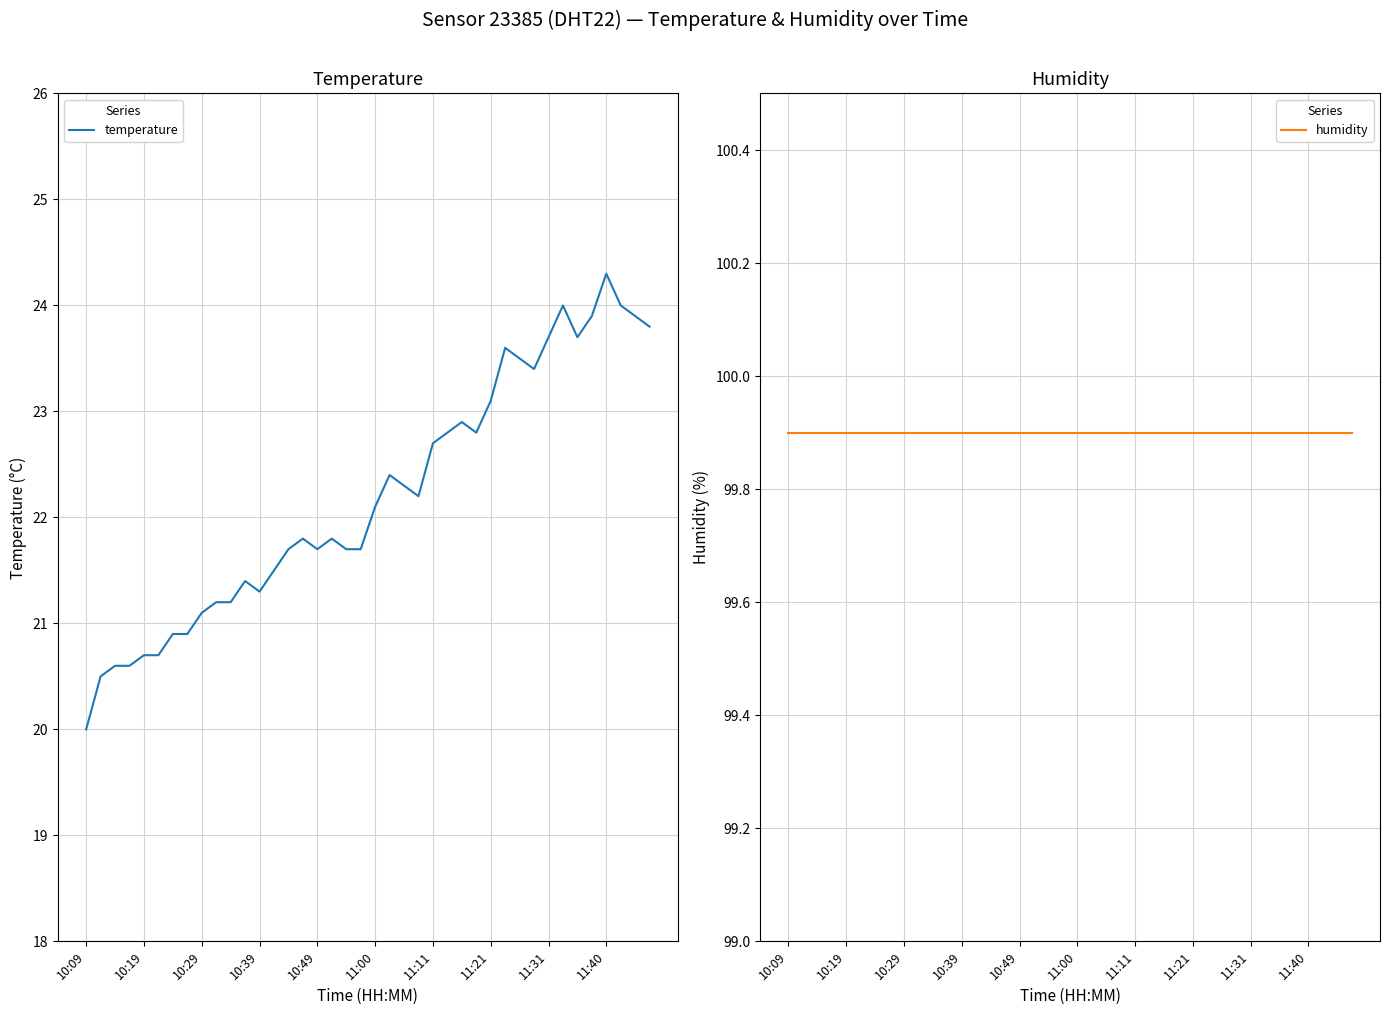

What is the value of the temperature point at the 26th from the left?

22.8